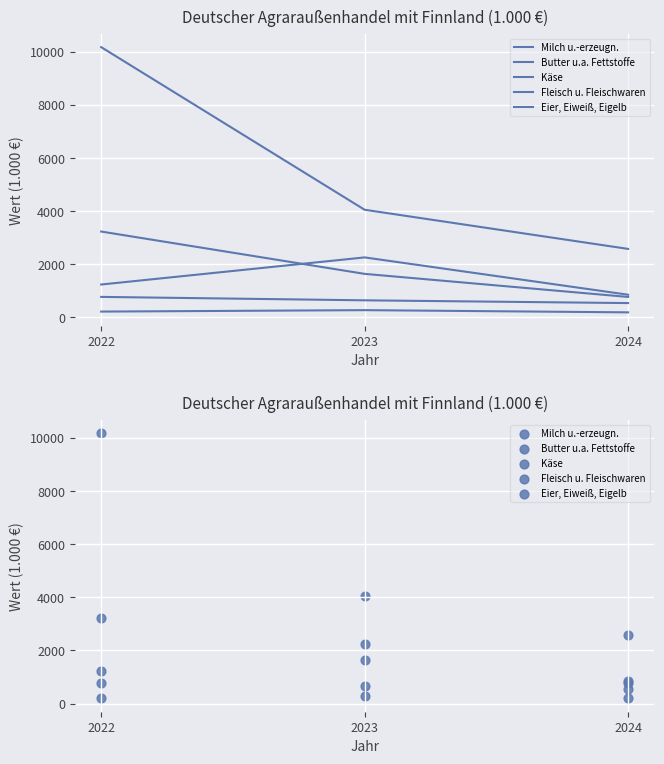

Which series reaches the minimum Y coordinate?

Käse